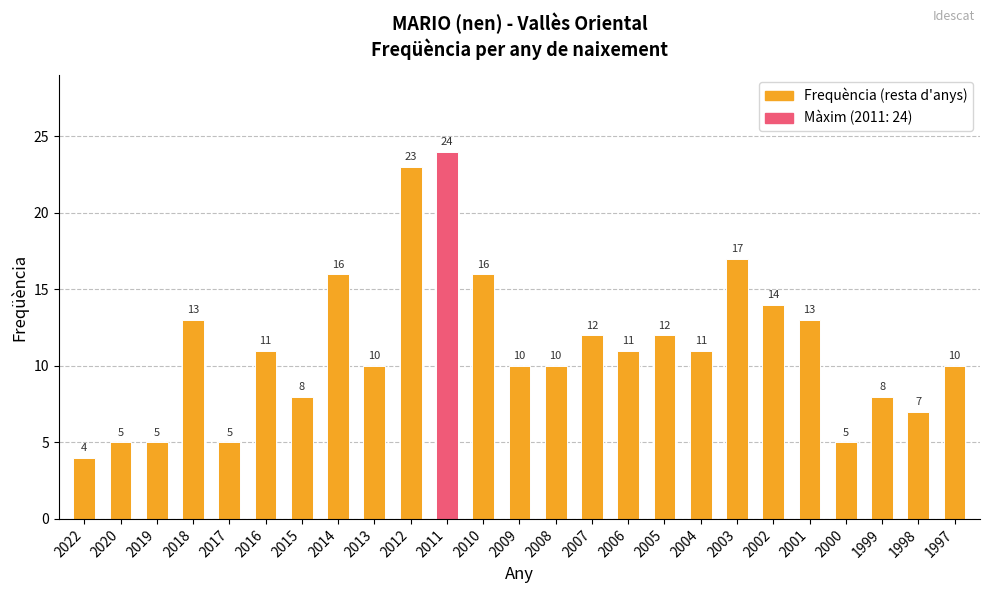

What is the change in value from 2018 to 2007?

-1